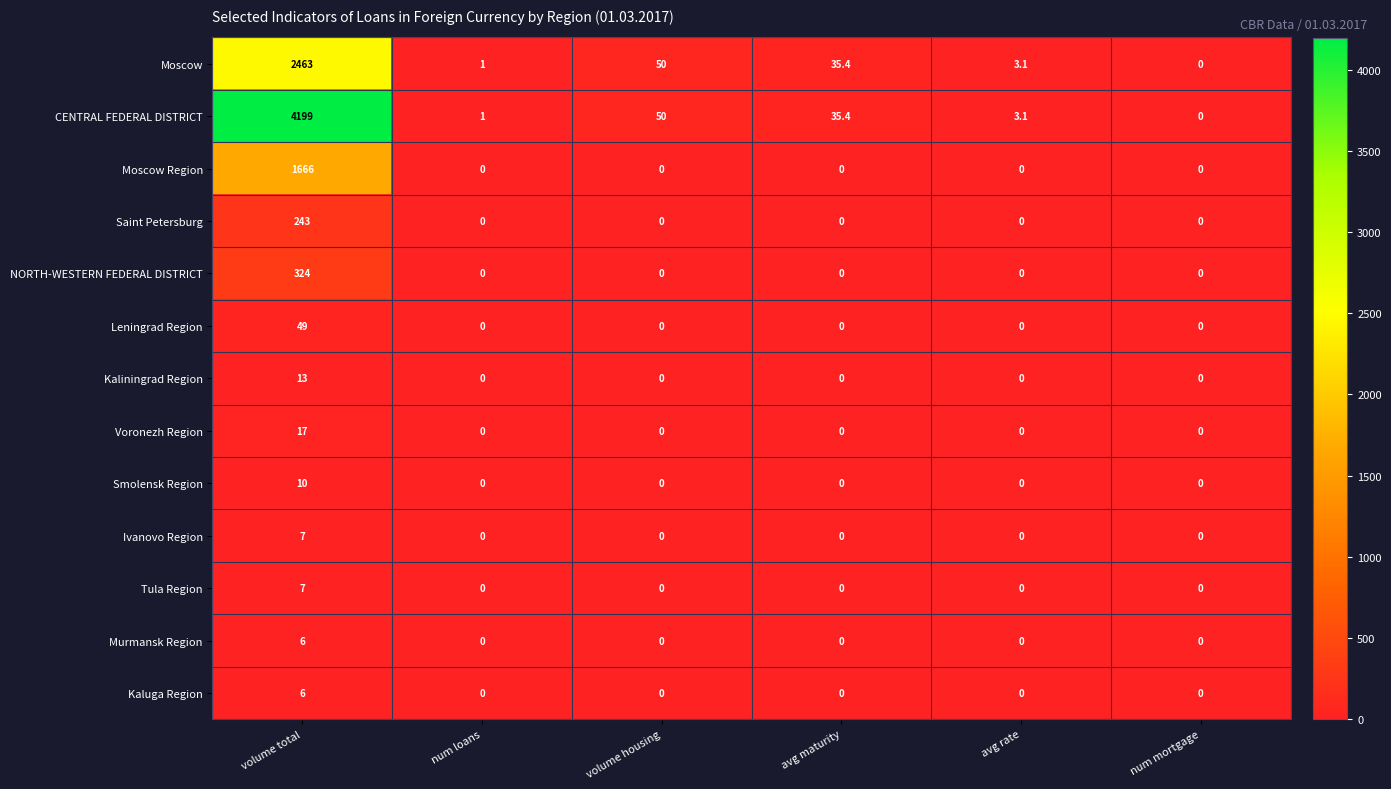

What is the total value across all series at avg maturity?

70.8